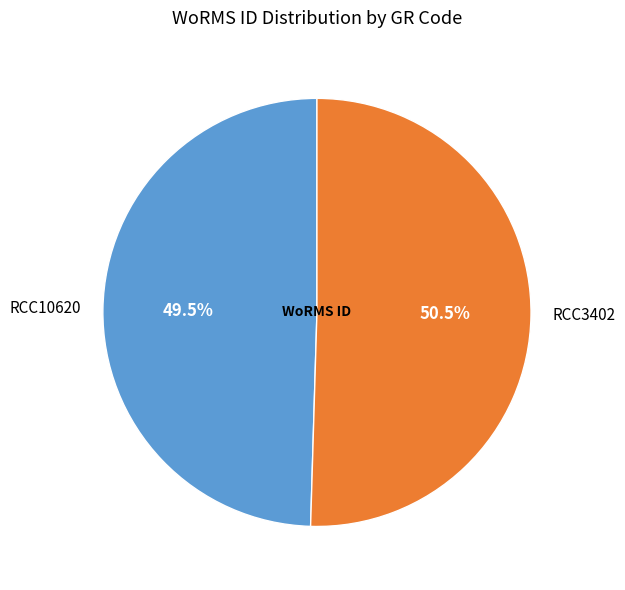

How many segments does this pie chart have?

2